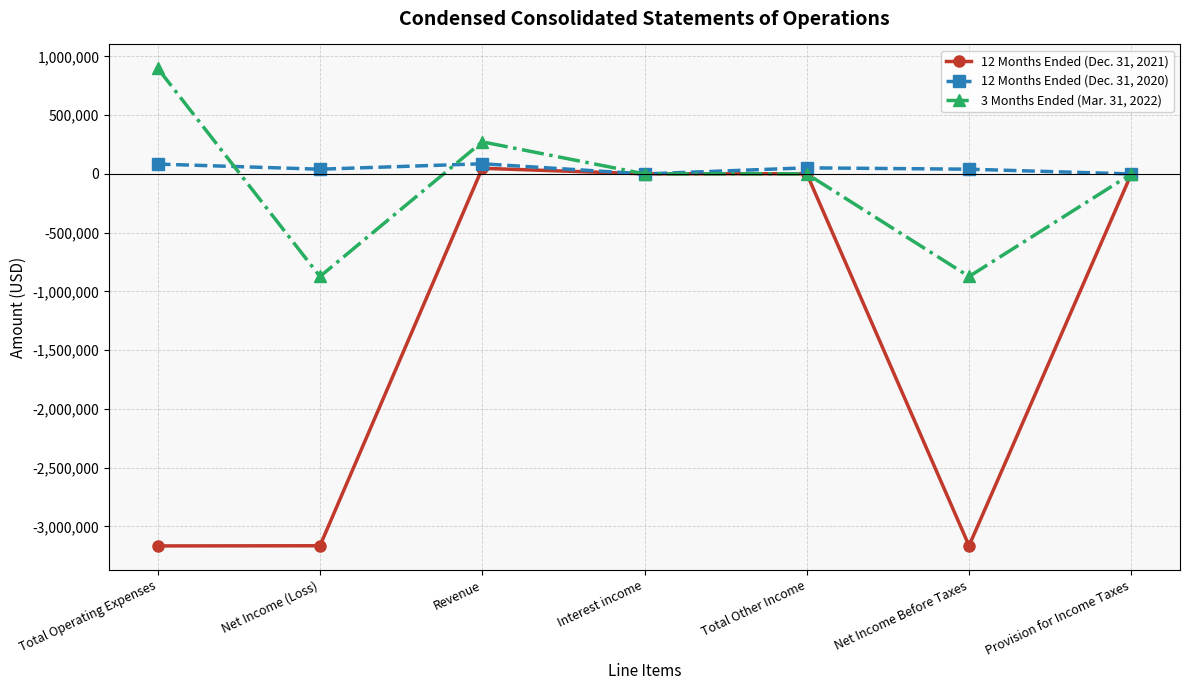

True or false: 12 Months Ended (Dec. 31, 2021) has a value of -1653283 at Provision for Income Taxes.

False